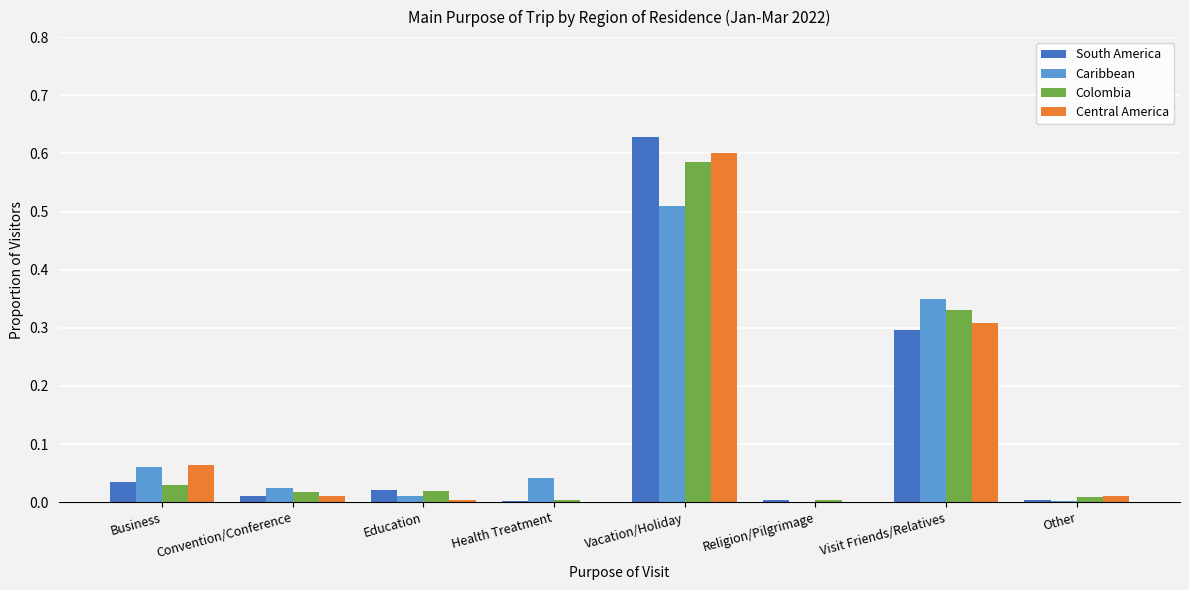

Is it true that Central America equals 0.6 at Vacation/Holiday?

True